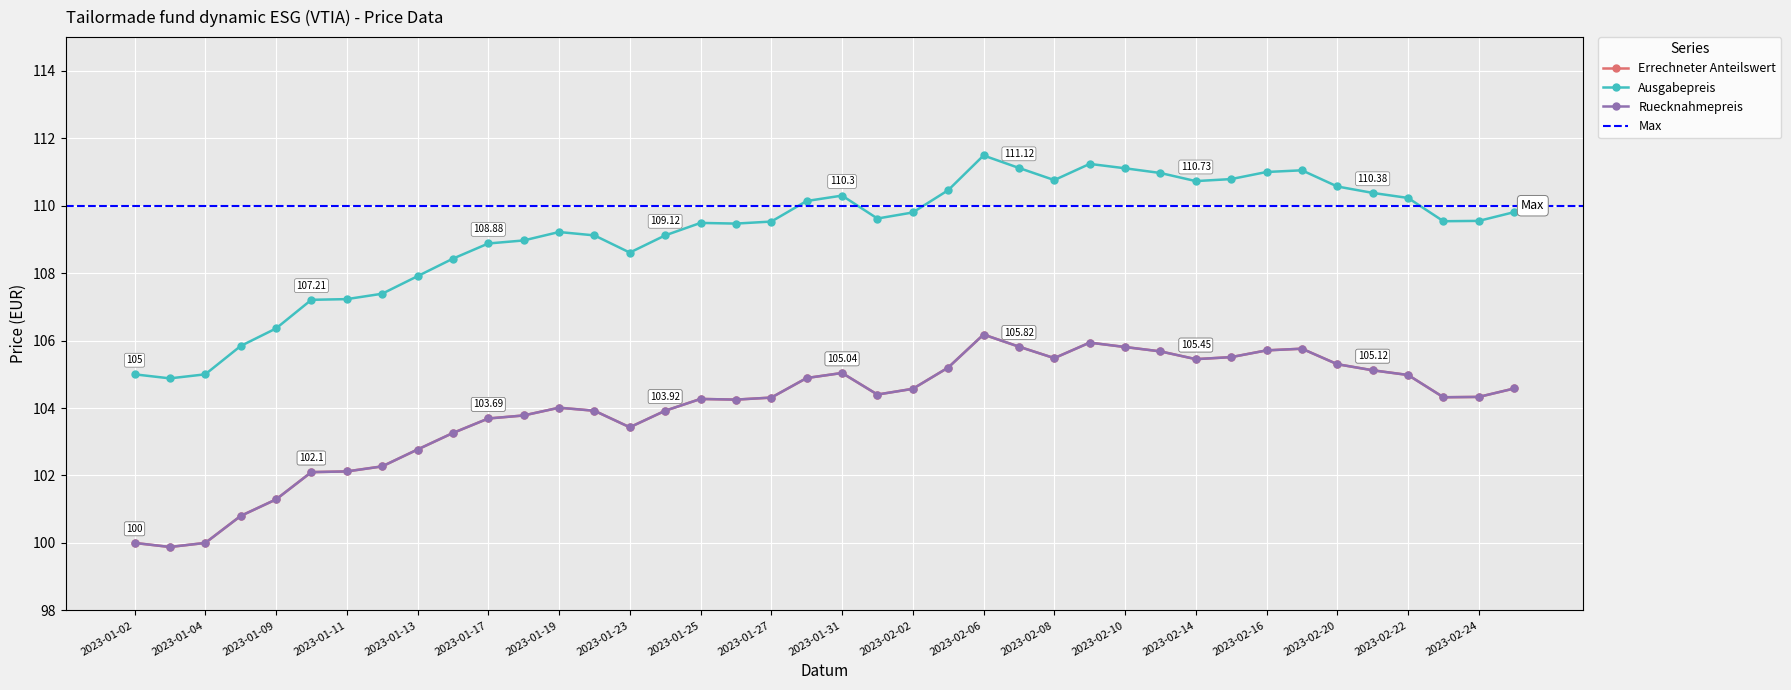

The value of Ausgabepreis at 2023-01-09 is 106.4. True or false?

True